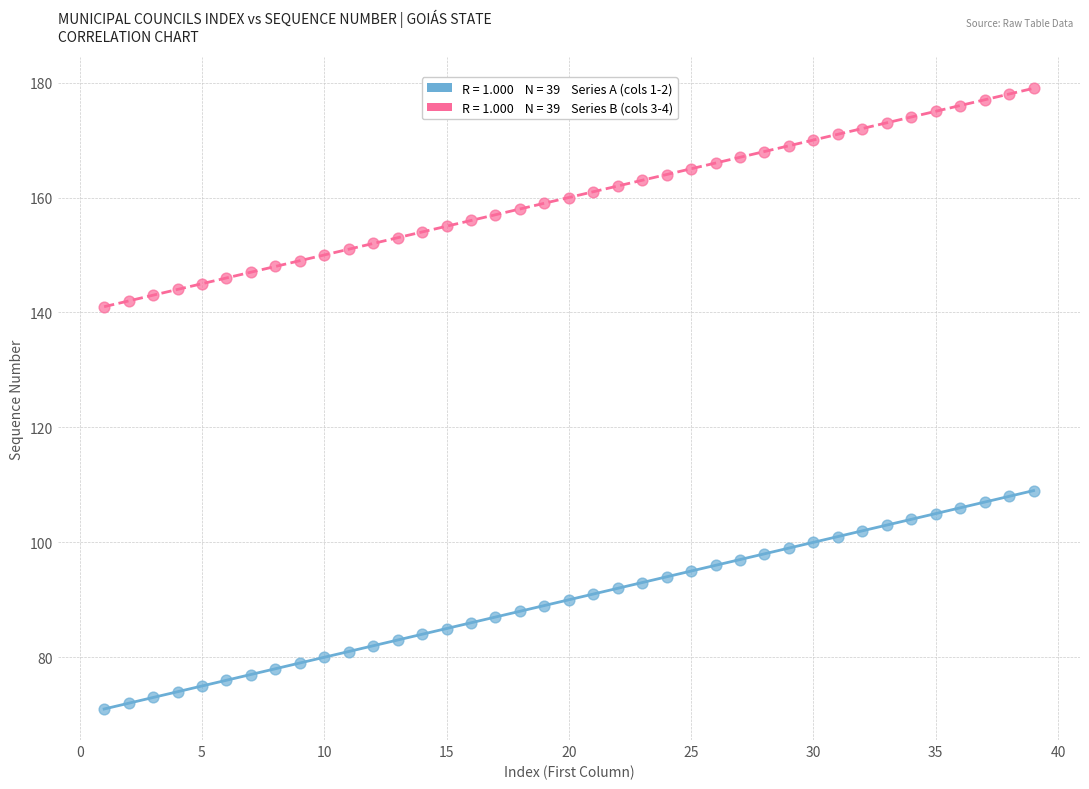

Across all data points, what is the range of Y values (max minus min)?

108